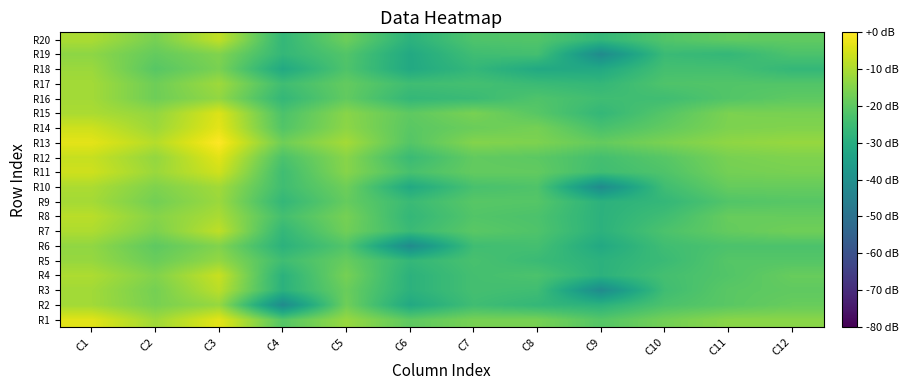

Which has a higher value, C5 or C12?

C5